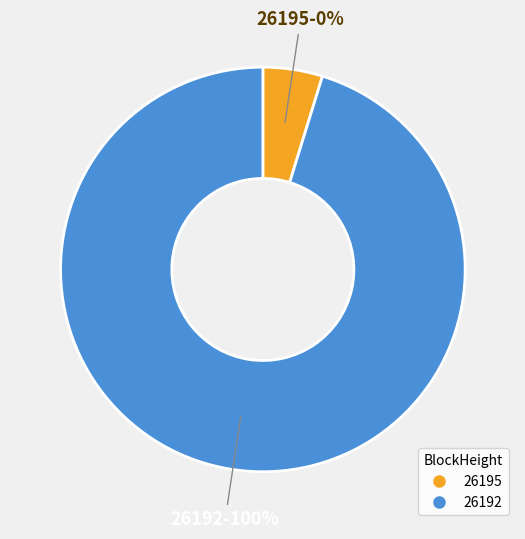

Is there any slice that represents more than half of the pie?

Yes